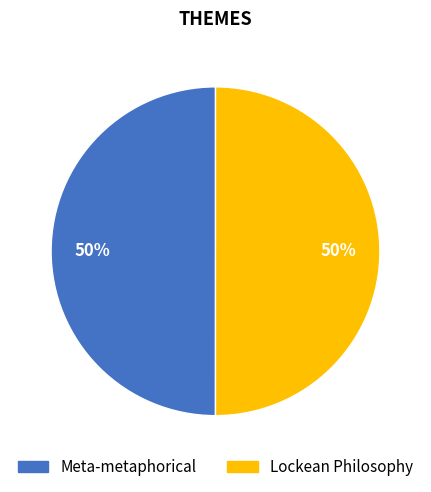

Is it true that Meta-metaphorical is 50% of the pie?

True